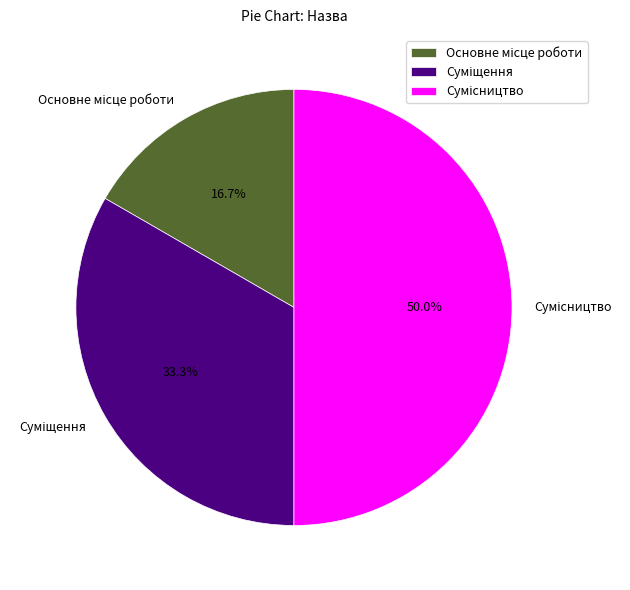

Count the number of slices in the pie.

3